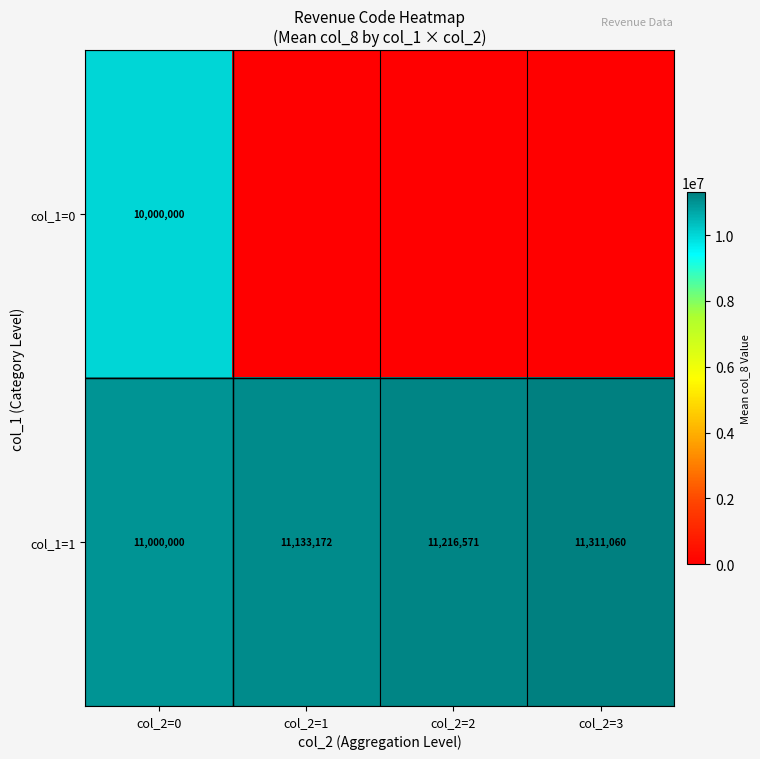

Count the col_1=1 values in the range 11133172 to 11311060.

3